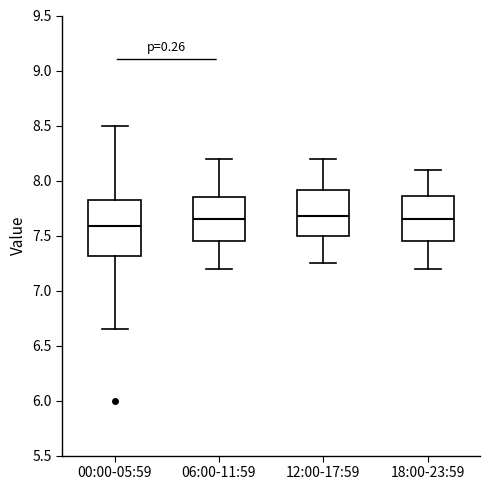

Reading left to right, read every box against the y-axis: the position of its median line, the range the box covers, and the ends of its whiskers. The values are not printed on the chart, so give them approximately, as read against the axis.

00:00-05:59: median 7.60, box 7.30 to 7.80, whiskers 6.65 to 8.50
06:00-11:59: median 7.65, box 7.45 to 7.85, whiskers 7.20 to 8.20
12:00-17:59: median 7.70, box 7.50 to 7.90, whiskers 7.25 to 8.20
18:00-23:59: median 7.65, box 7.45 to 7.85, whiskers 7.20 to 8.10